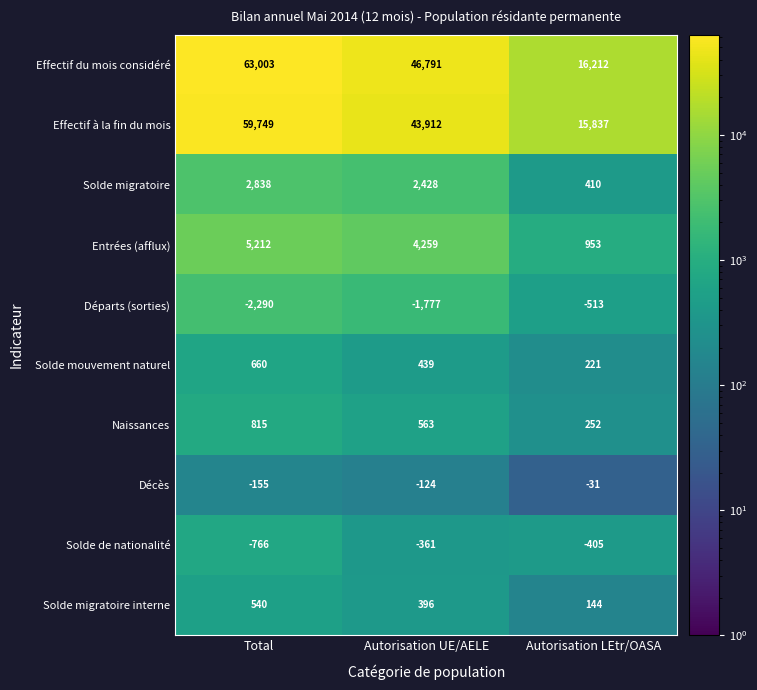

Count the number of categories in the chart.

3